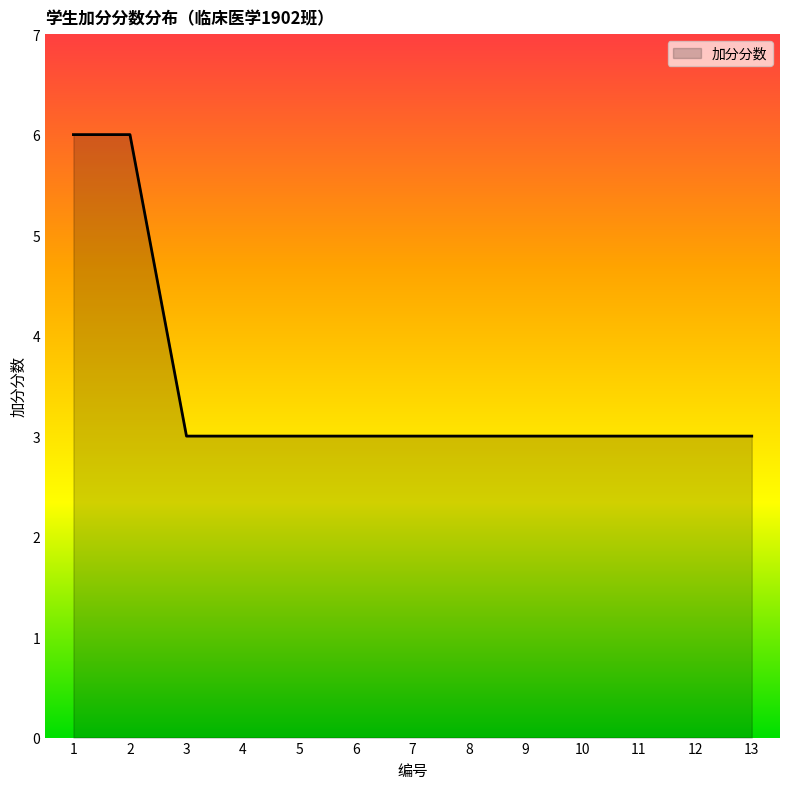

What is the greatest value displayed?

6